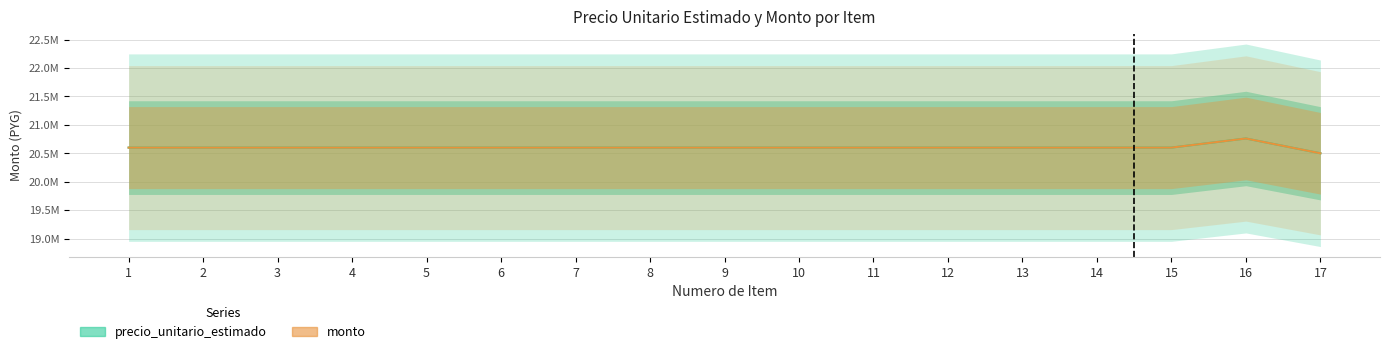

Is this an area chart (filled region under the line)?

No